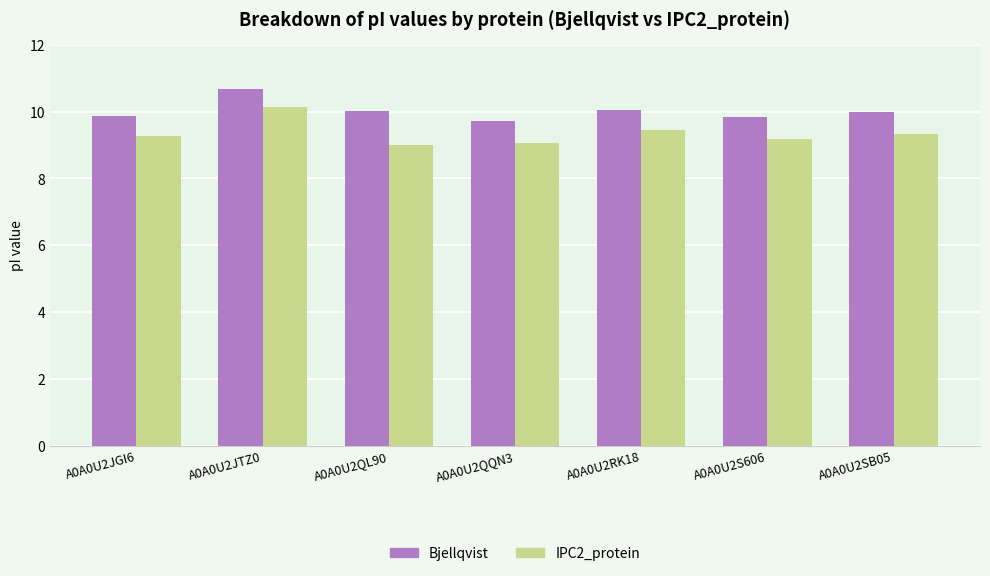

Rank the series by their maximum value, from lowest to highest.

IPC2_protein, Bjellqvist